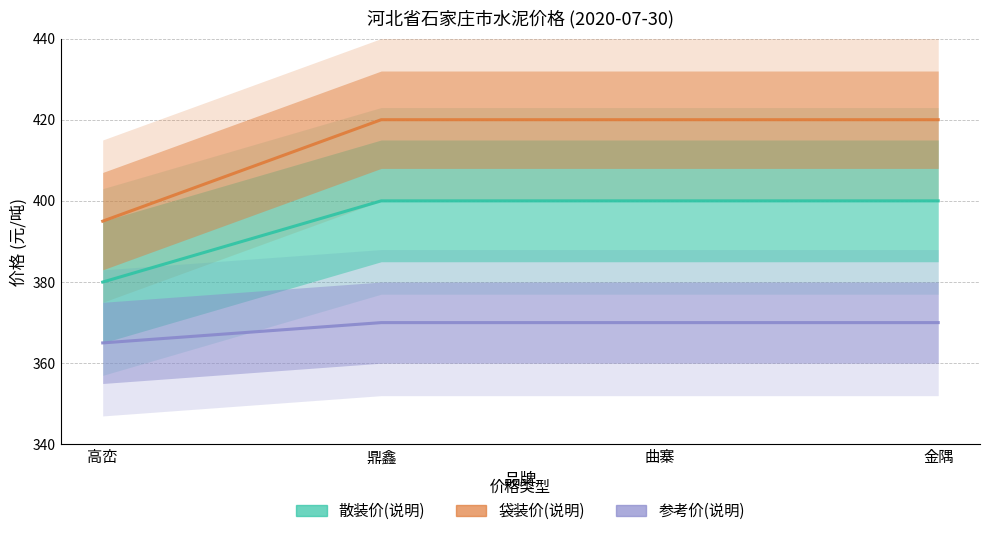

List the series in order of their overall mean, highest first.

袋装价(说明), 散装价(说明), 参考价(说明)